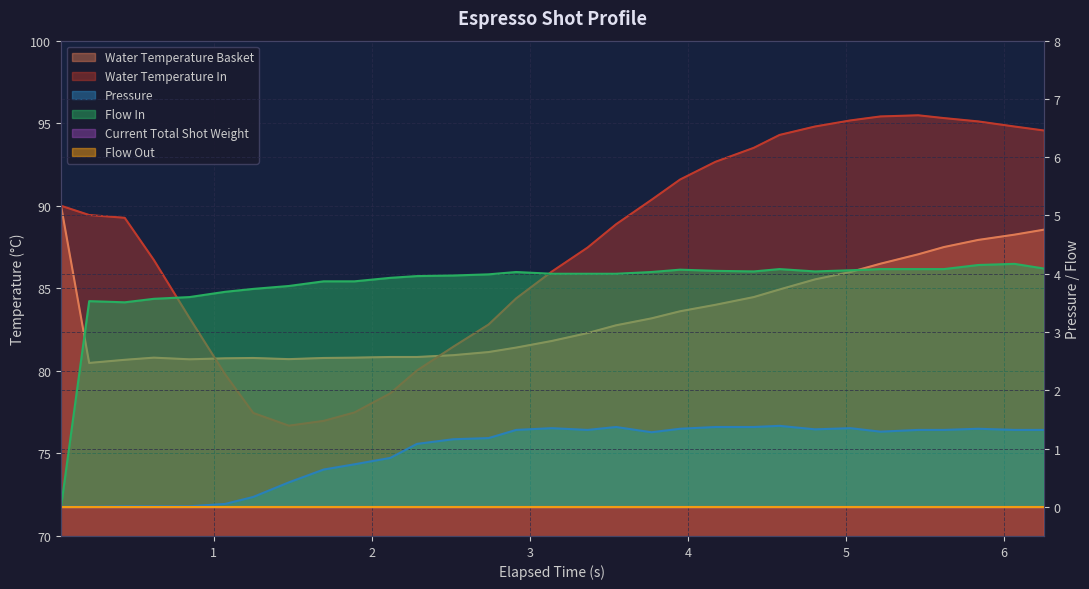

How many categories are shown in the chart?

31